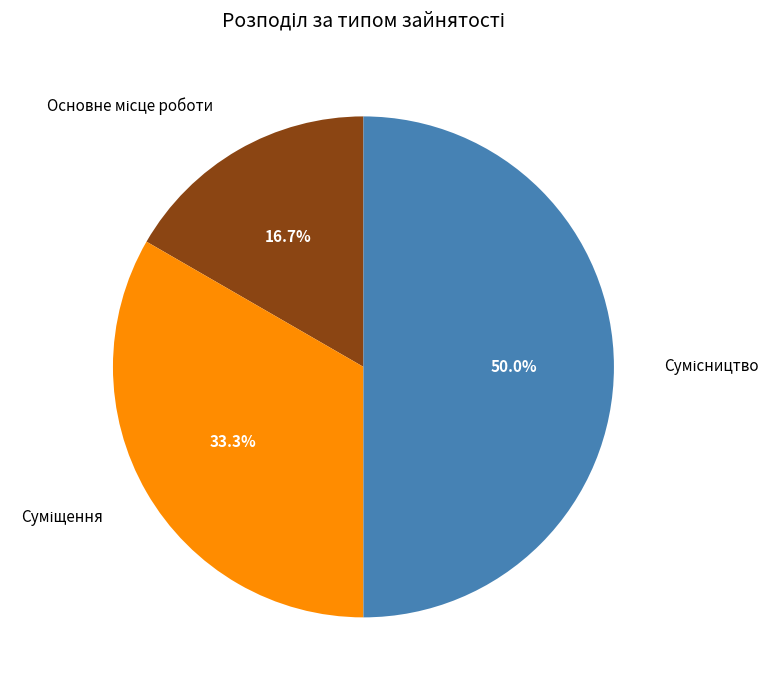

To the nearest percent, what portion does Сумісництво represent?

50%